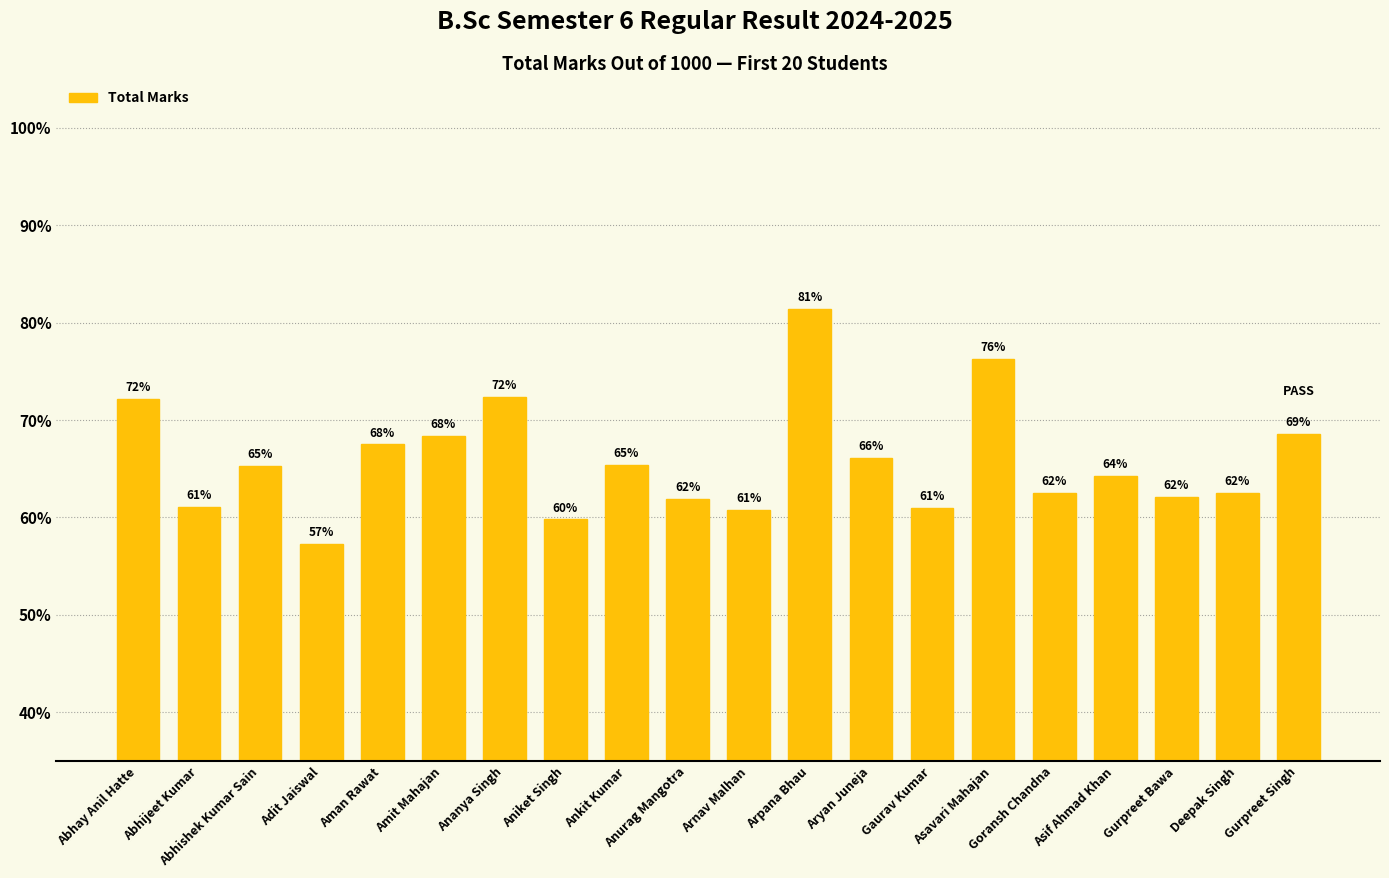

What is the average value?

658